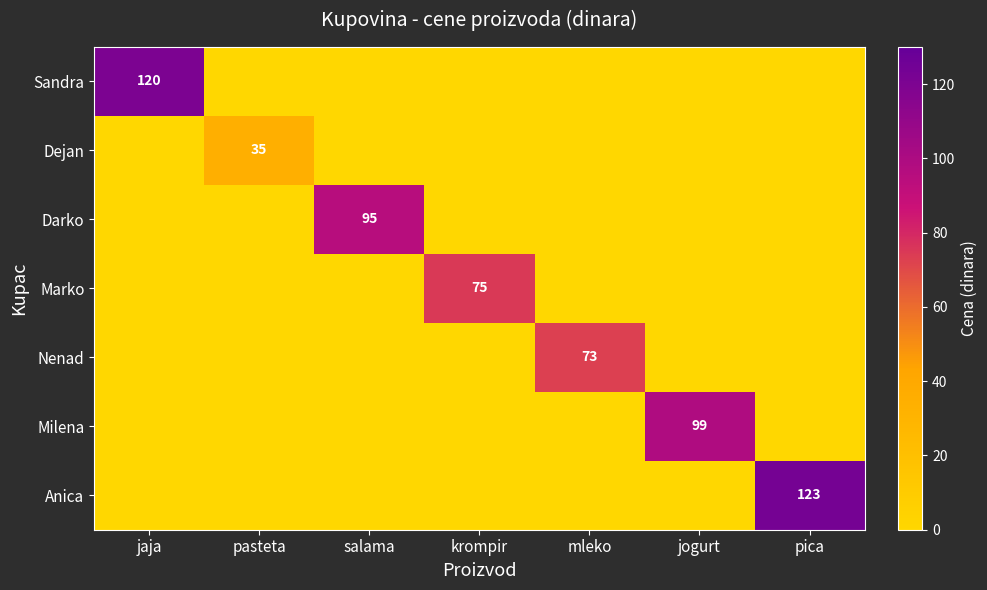

Between krompir and jaja, which is larger?

jaja